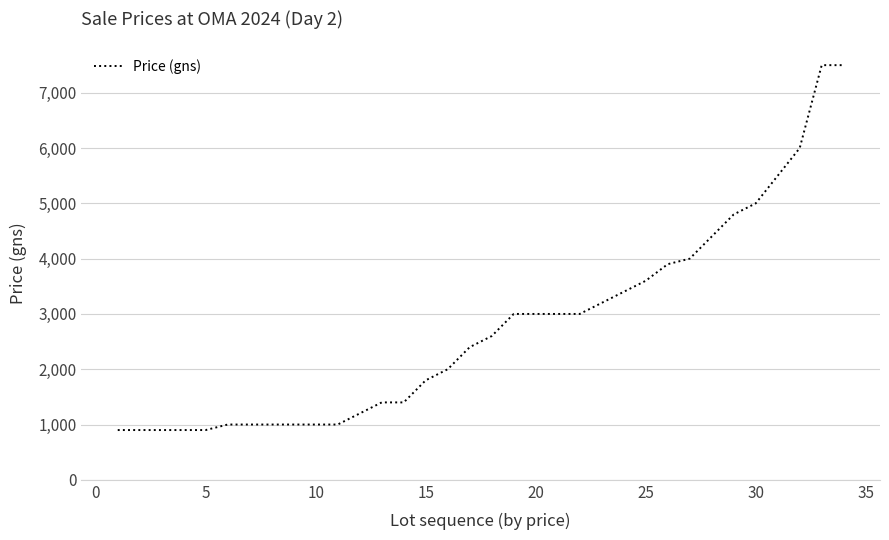

What is the maximum value shown in the chart?

7500